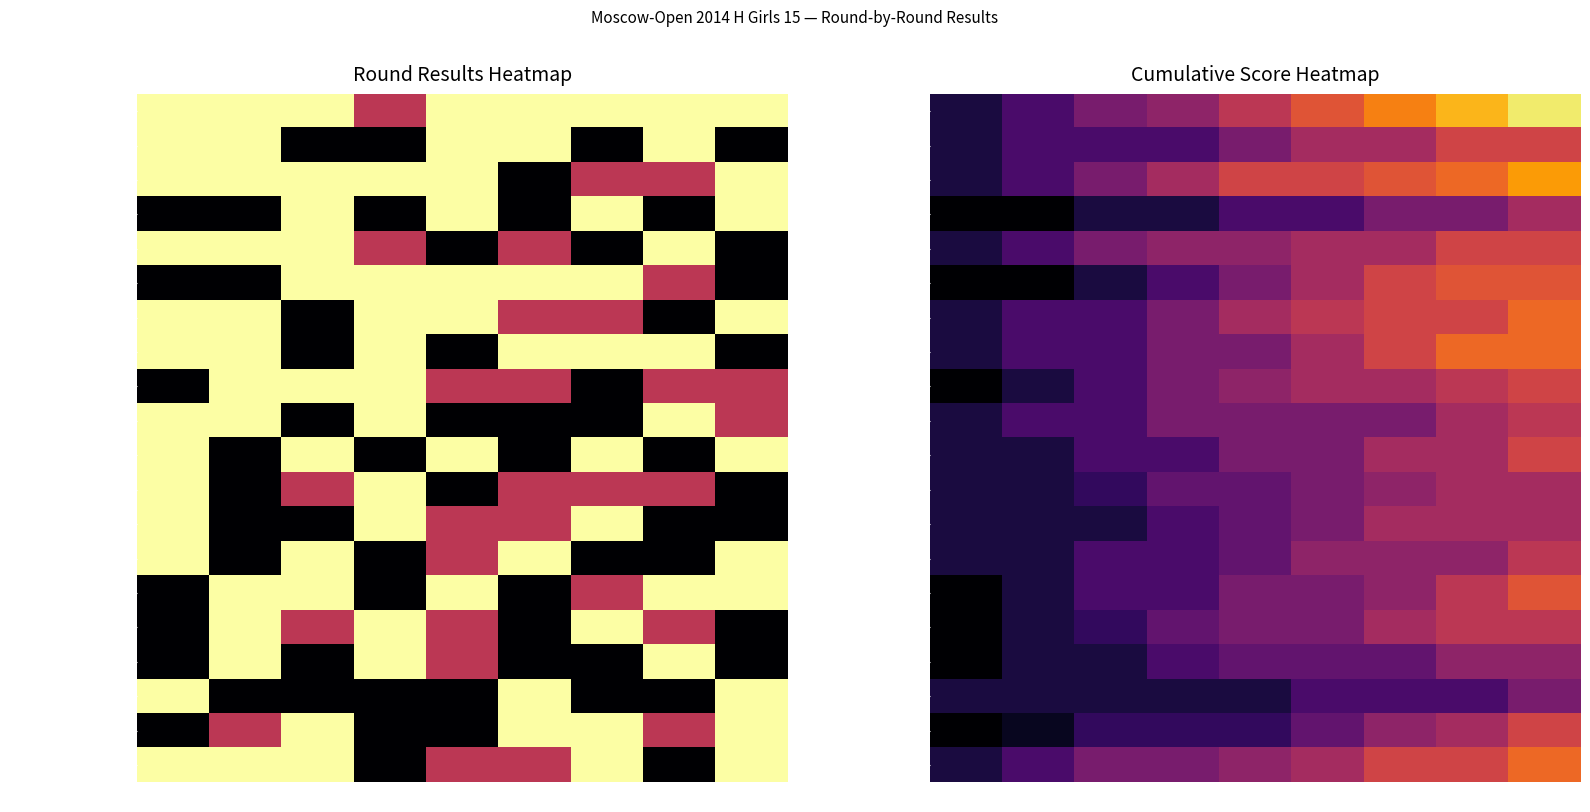

How many values in the Todua Anastasia series are below 3?

4